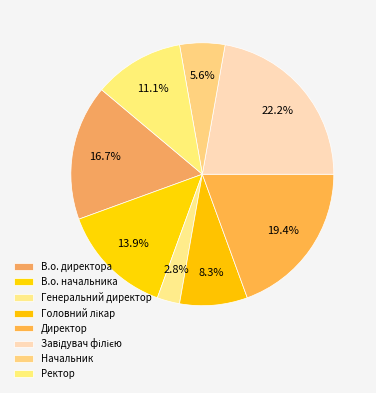

Which slice is the largest?

Завідувач філією